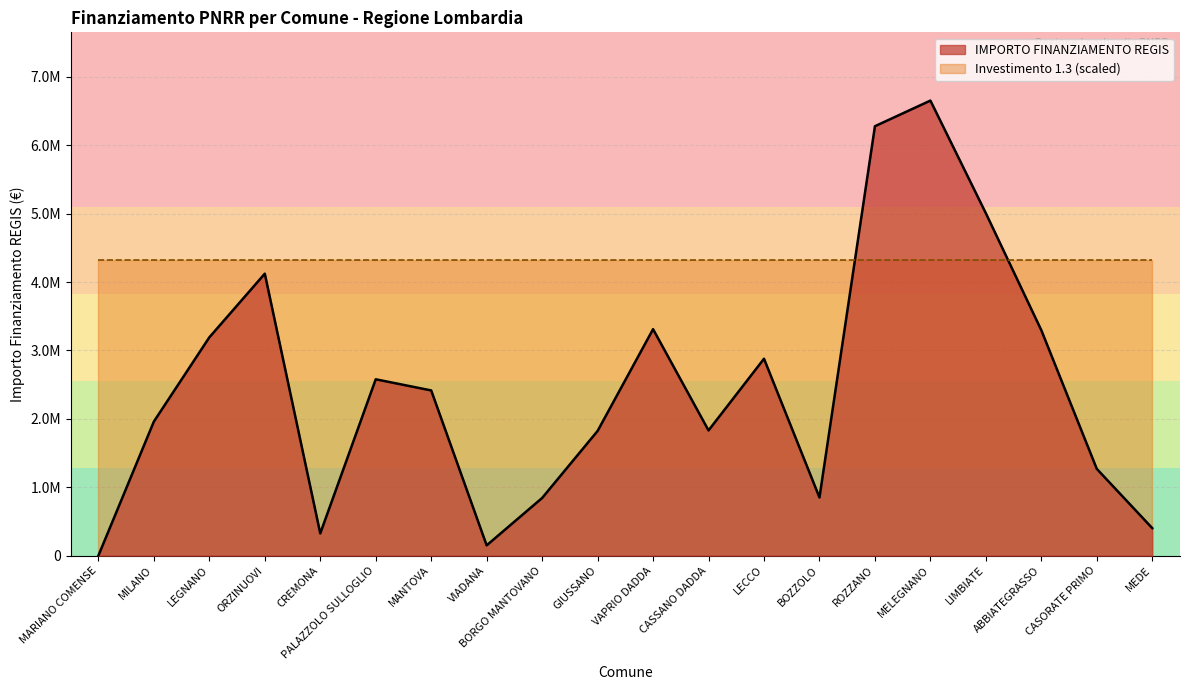

List the labels in order of value, smallest first.

MARIANO COMENSE, VIADANA, CREMONA, MEDE, BORGO MANTOVANO, BOZZOLO, CASORATE PRIMO, GIUSSANO, CASSANO DADDA, MILANO, MANTOVA, PALAZZOLO SULLOGLIO, LECCO, LEGNANO, ABBIATEGRASSO, VAPRIO DADDA, ORZINUOVI, LIMBIATE, ROZZANO, MELEGNANO